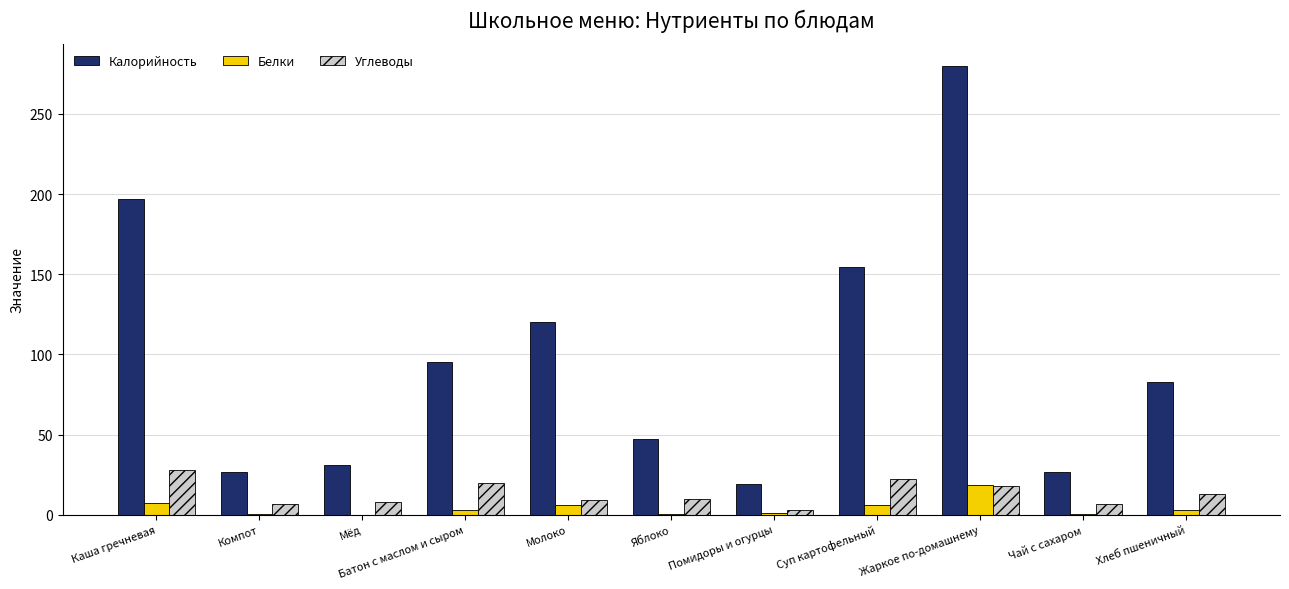

What is the sum of all Калорийность values?

1079.7